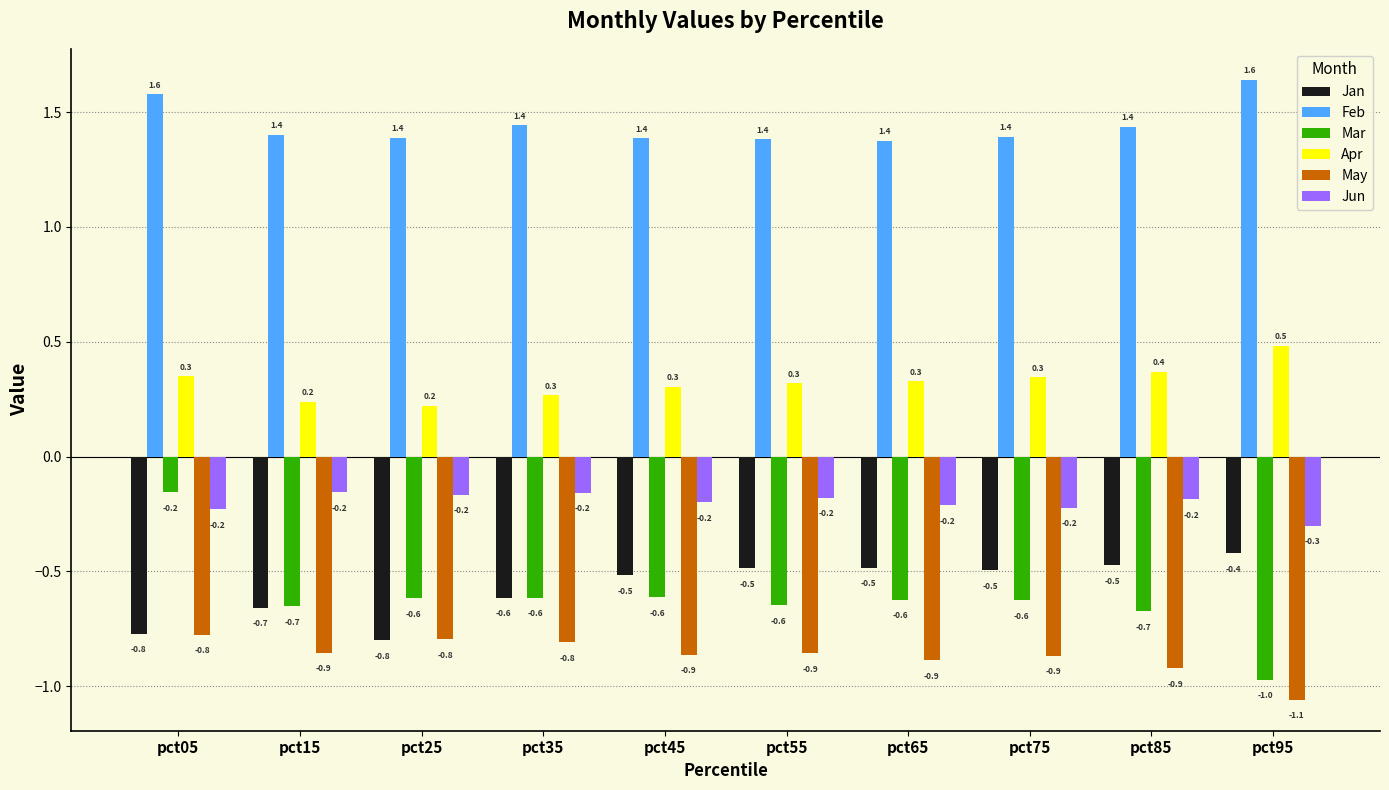

What is the total value across all series at pct85?

-0.4